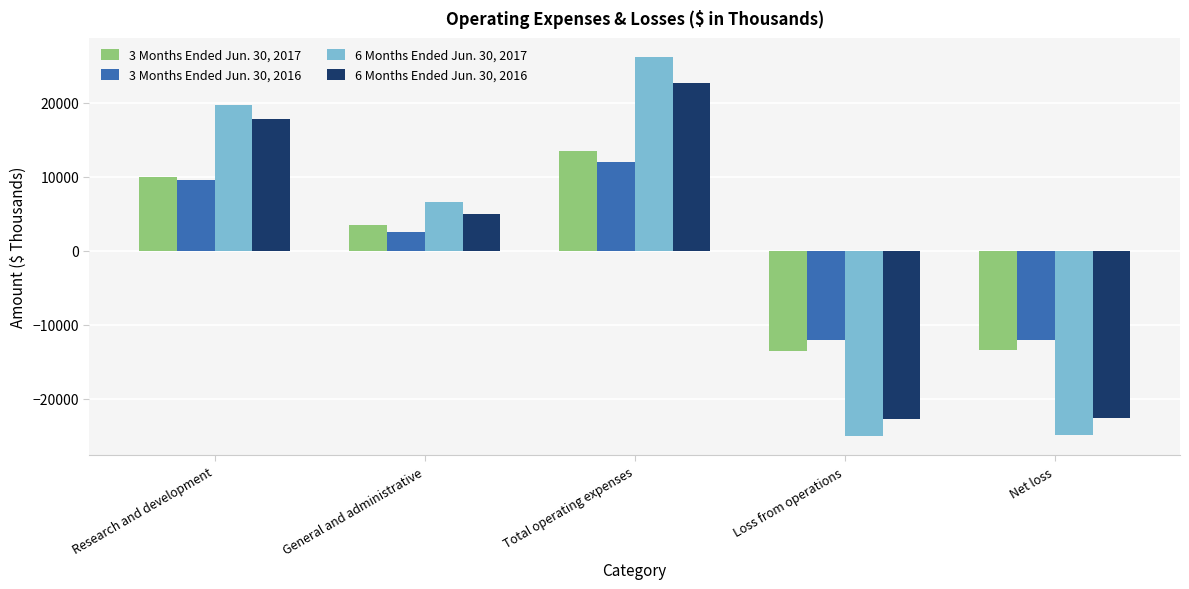

What is the sum of all 3 Months Ended Jun. 30, 2016 values?

44